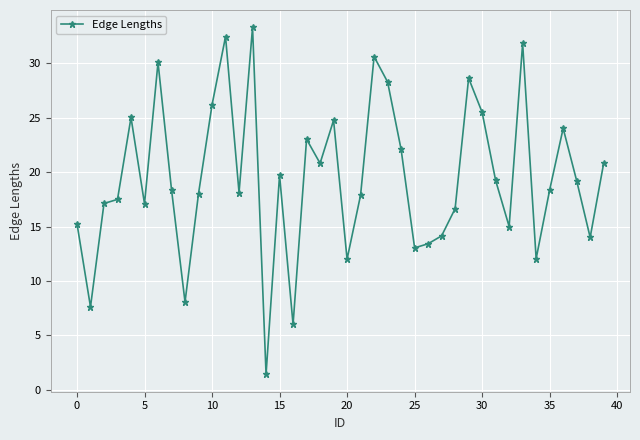

What is the difference between the second highest and minimum values?

31.0